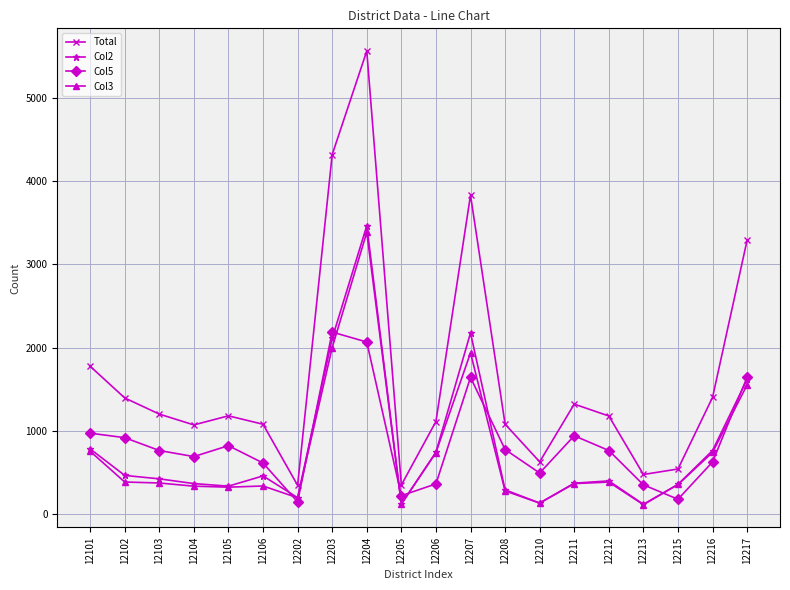

True or false: Col5 has a value of 777 at 12208.

True